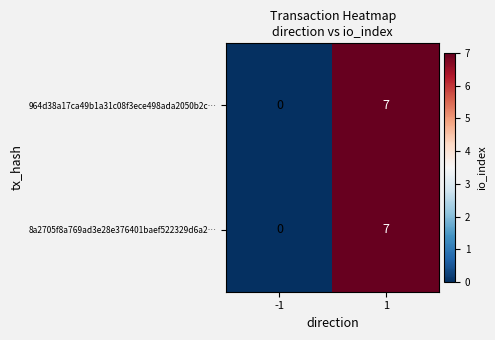

Reading left to right, extract all data points from this chart.

964d38a17ca49b1a31c08f3ece498ada2050b2c…: 0	7
8a2705f8a769ad3e28e376401baef522329d6a2…: 0	7